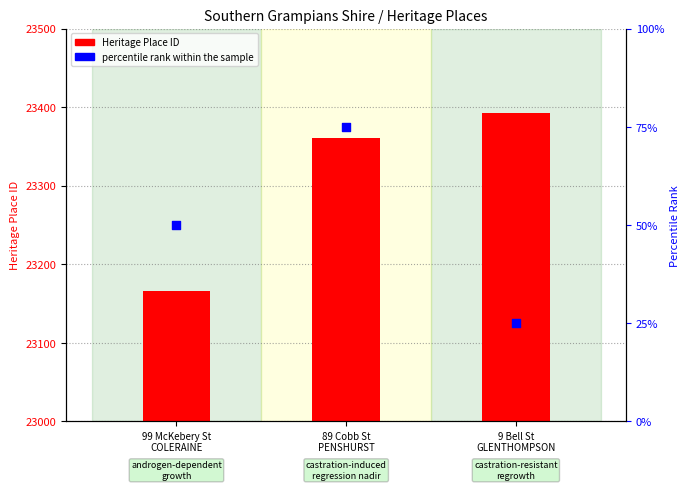

Which series has the largest total across all categories?

Heritage Place ID